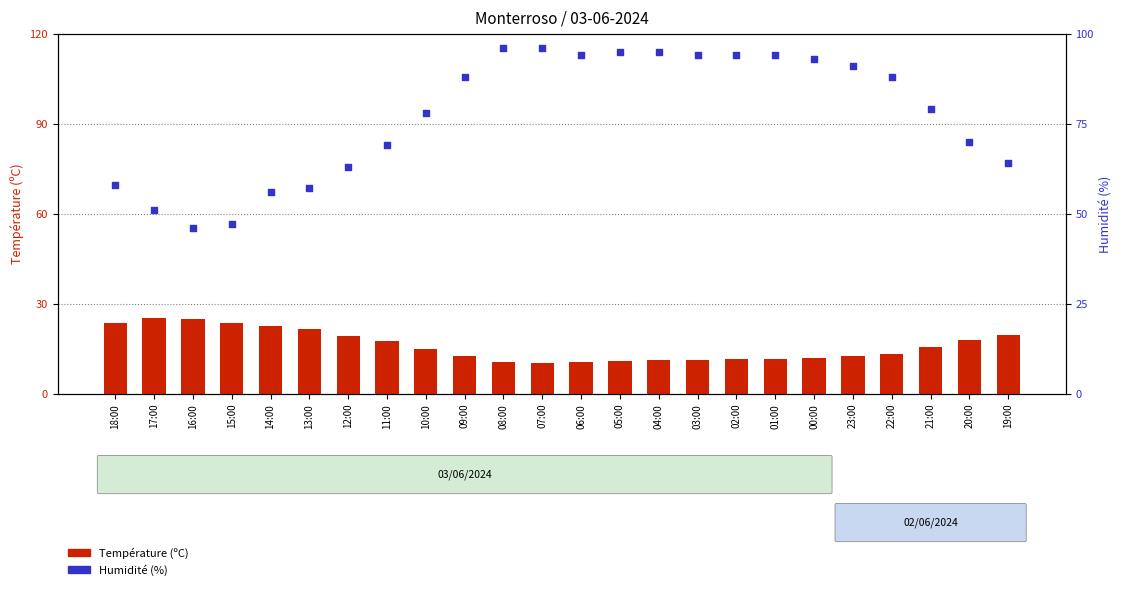

At which category is the sum across all series the highest?

08:00